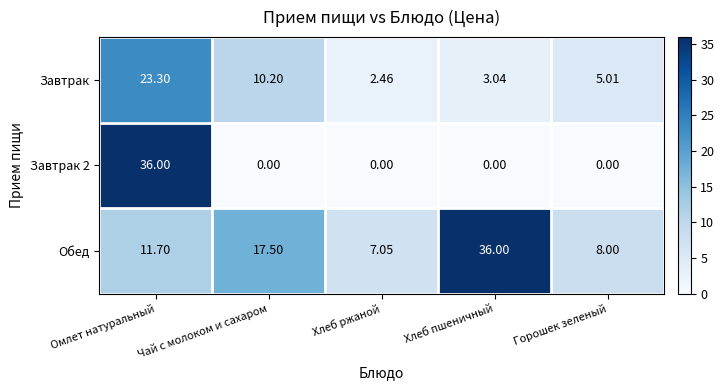

What is the total value across all series at Чай с молоком и сахаром?

27.7